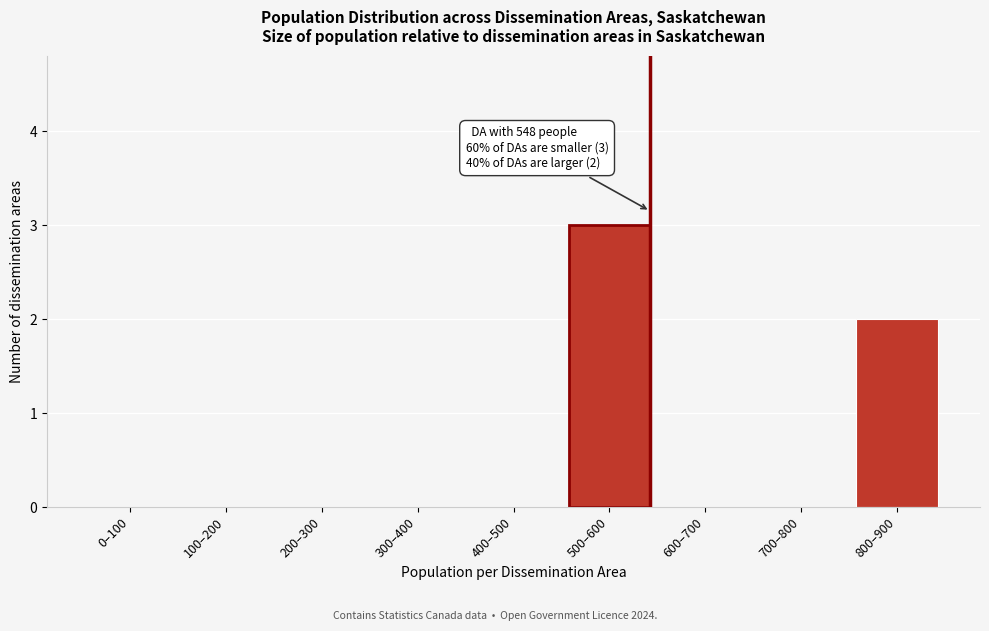

Reading right to left, transcribe all the data shown in this chart.

800–900=2	700–800=0	600–700=0	500–600=3	400–500=0	300–400=0	200–300=0	100–200=0	0–100=0